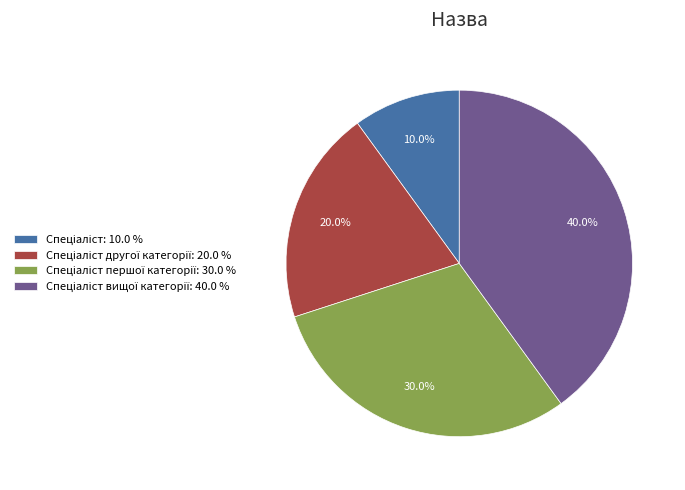

Is there a majority slice in this chart?

No